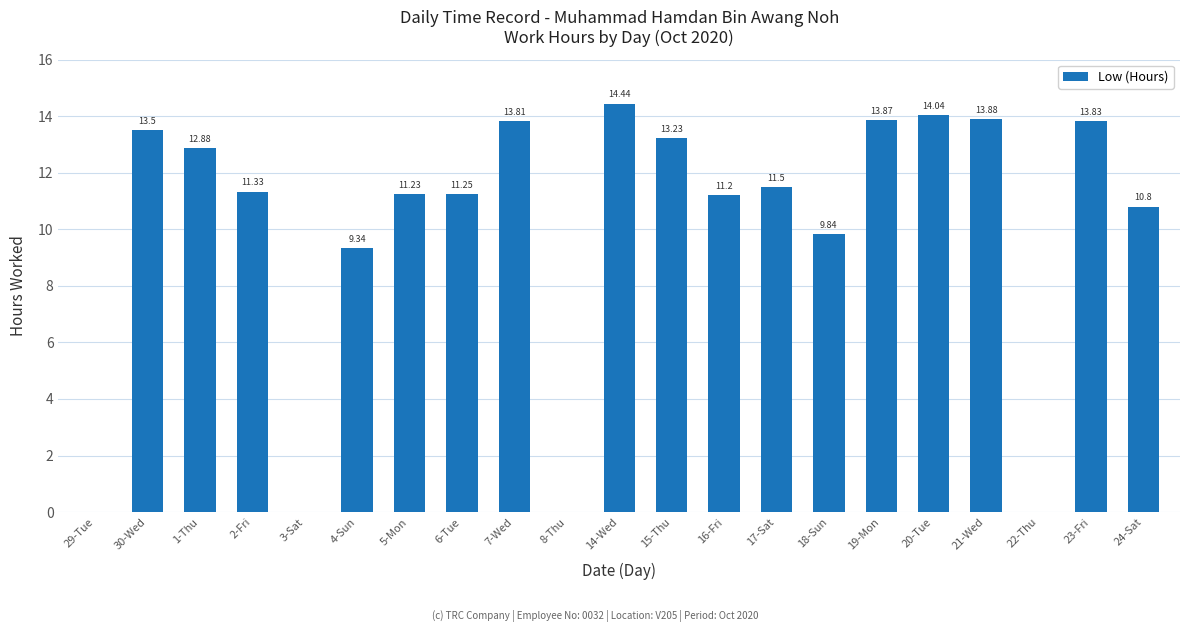

Are the bars horizontal?

No